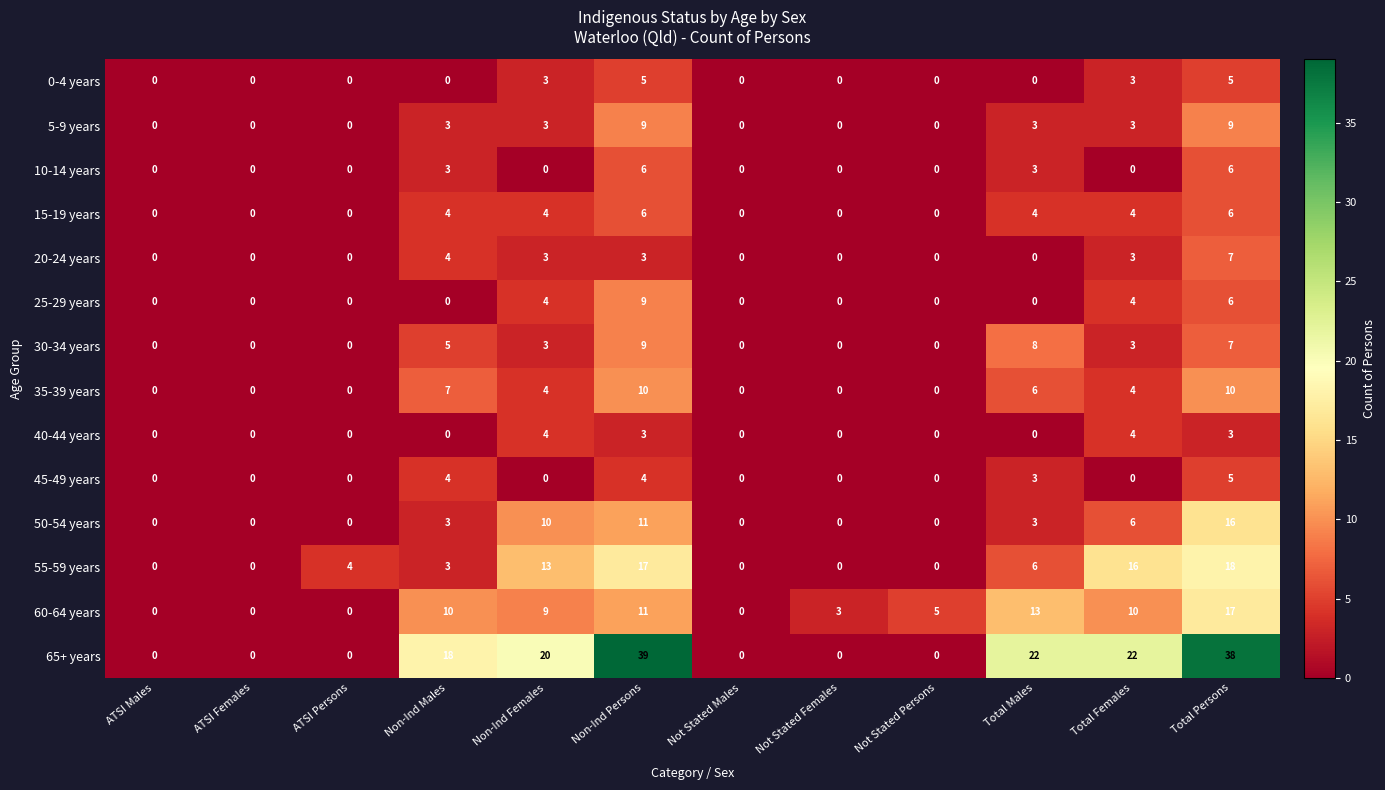

What is the highest value of the 15-19 years series?

6